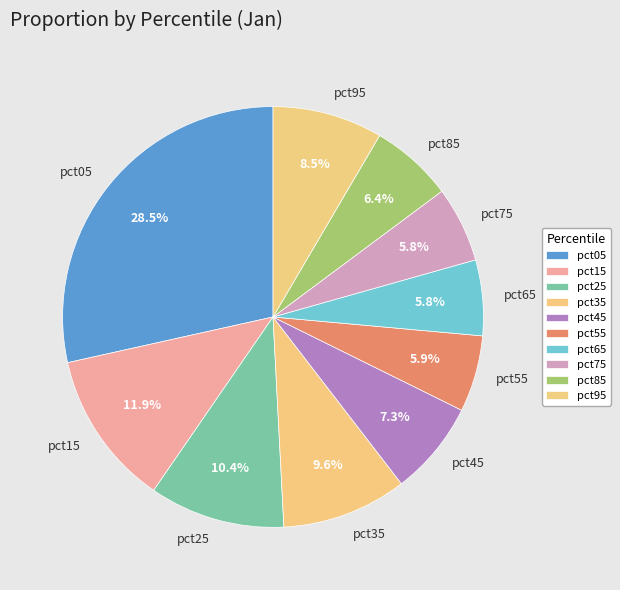

How many slices are in this pie chart?

10